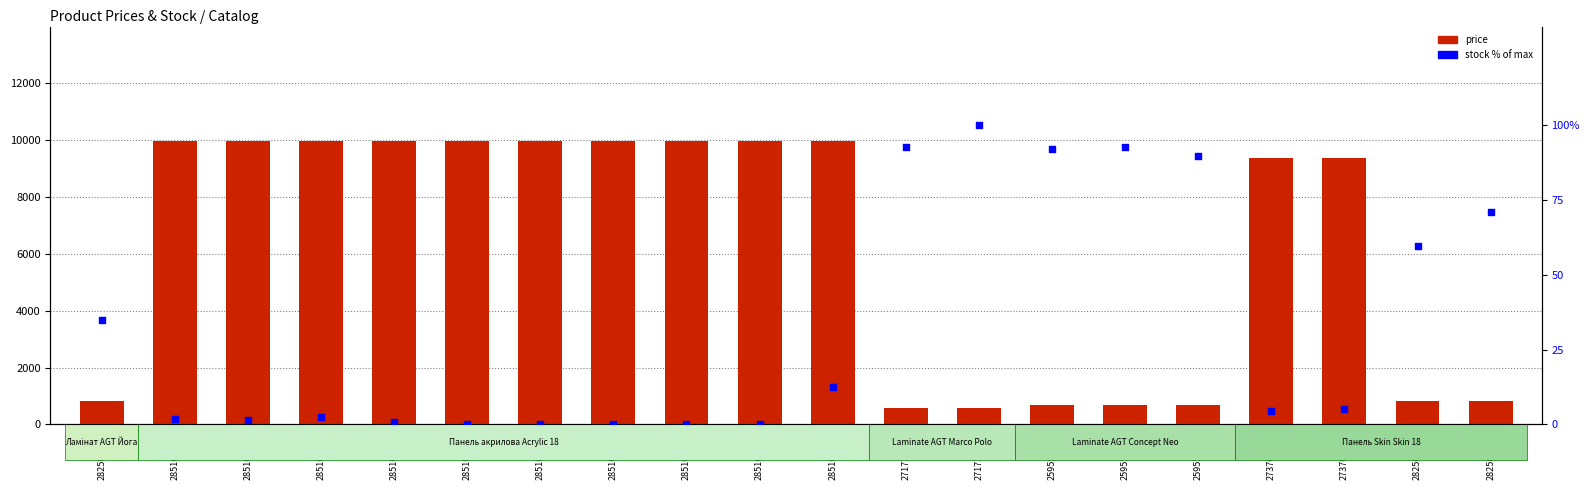

At how many categories does at least one series exceed 165?

20